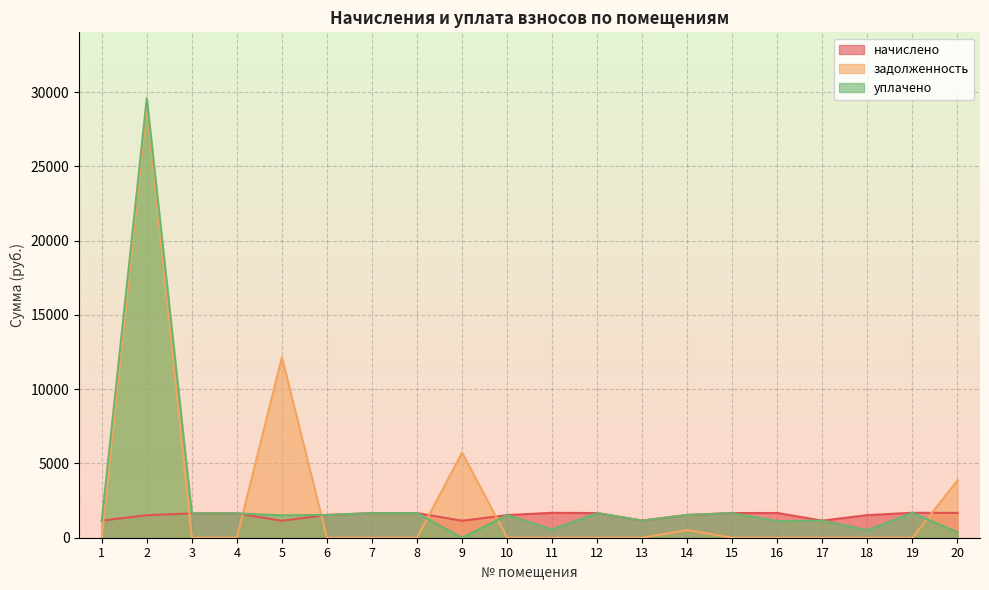

Is the value of задолженность at 8 greater than the value of уплачено at 19?

No